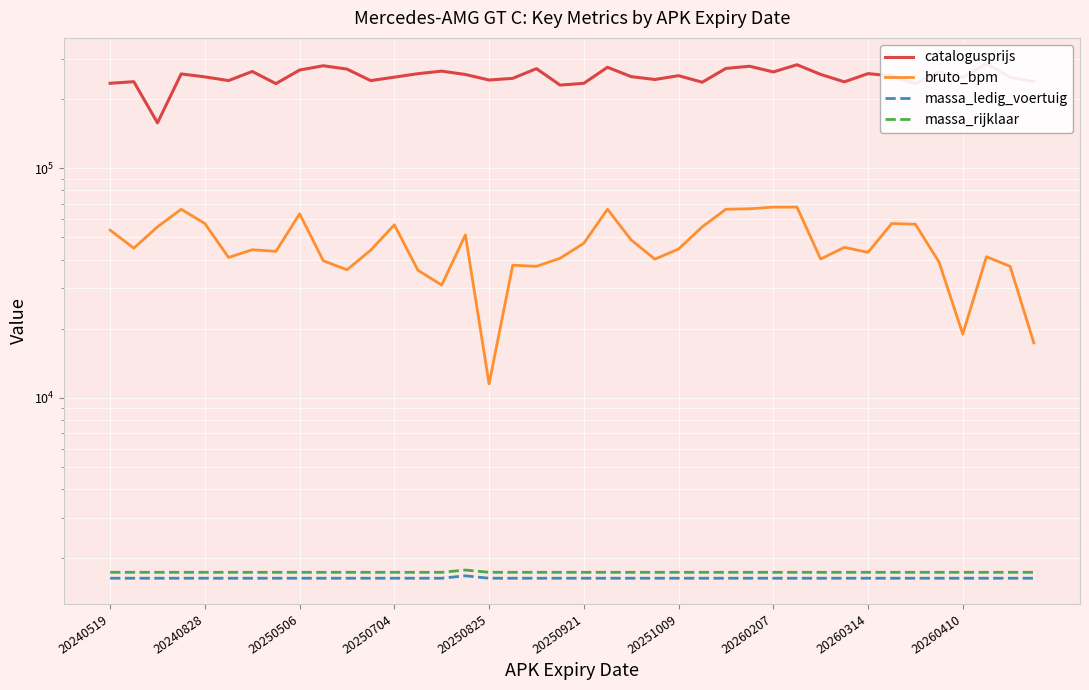

True or false: massa_ledig_voertuig has more than 2 interior local peaks.

False